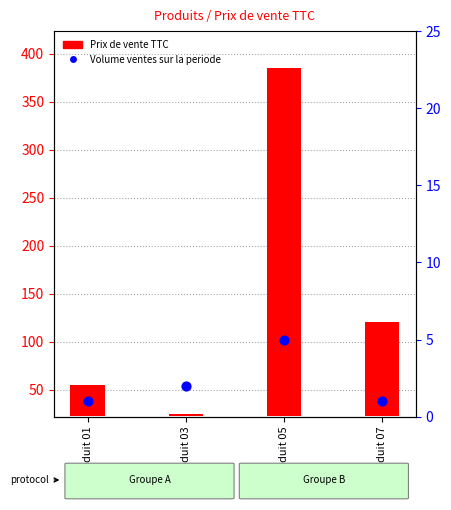

Which series has the largest total across all categories?

Prix de vente TTC